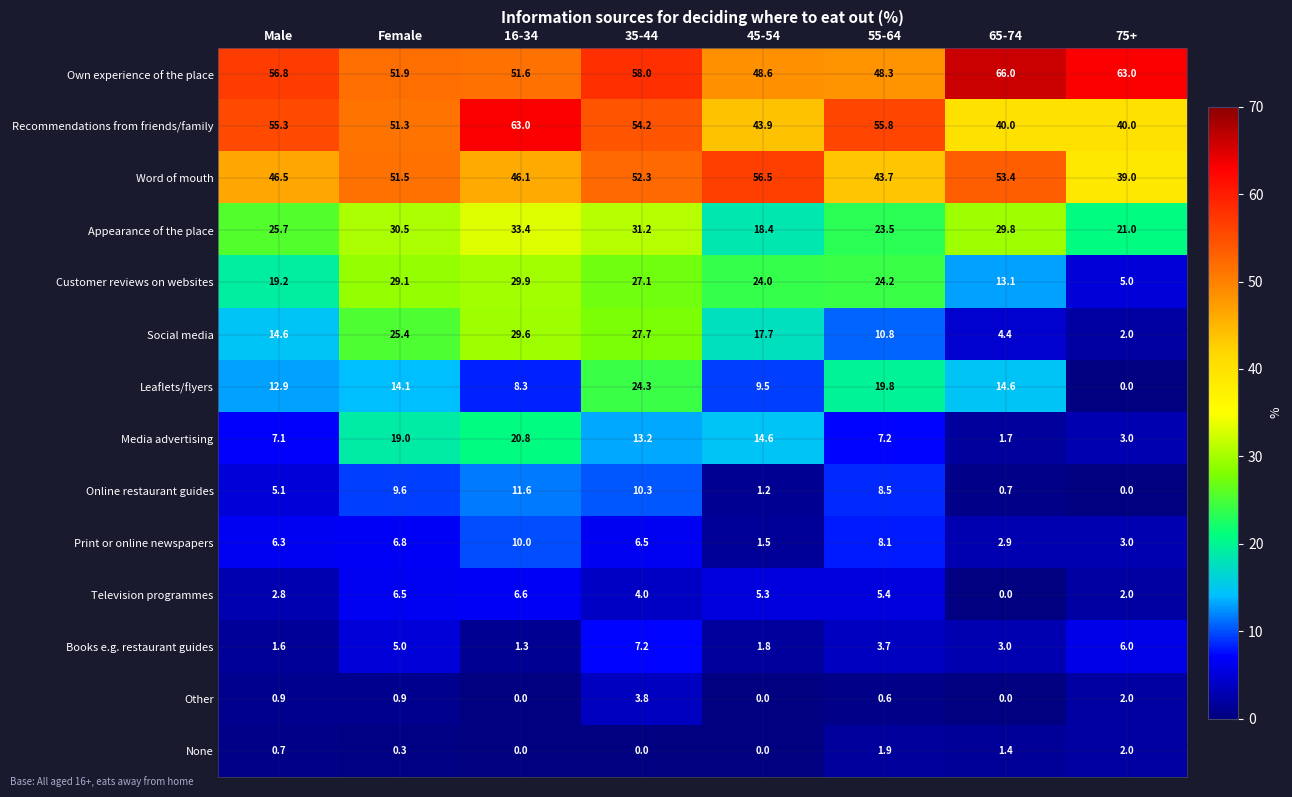

What is the greatest value displayed?

66.0